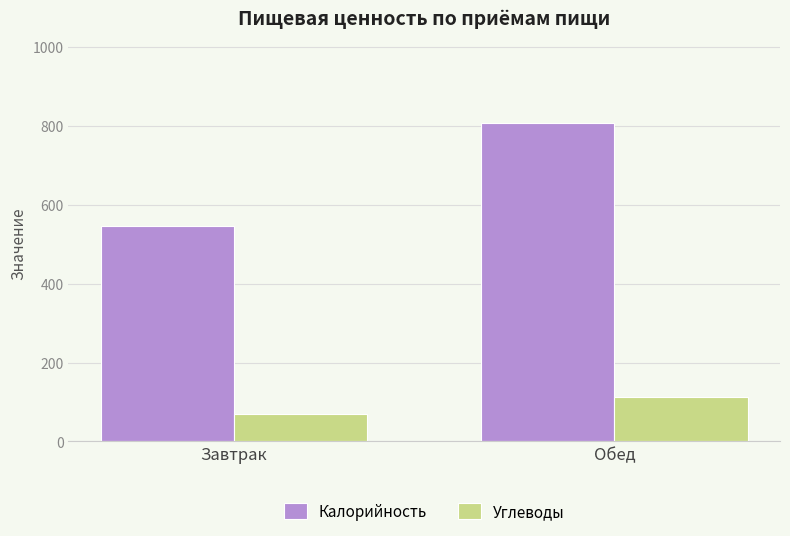

What is the difference between the maximum and minimum values in the Углеводы series?

43.3